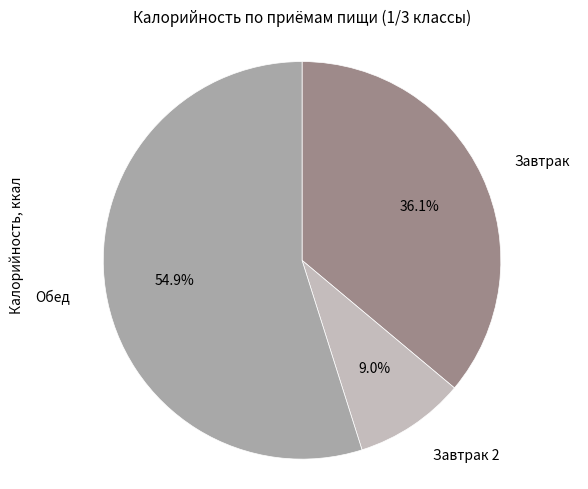

How many segments does this pie chart have?

3